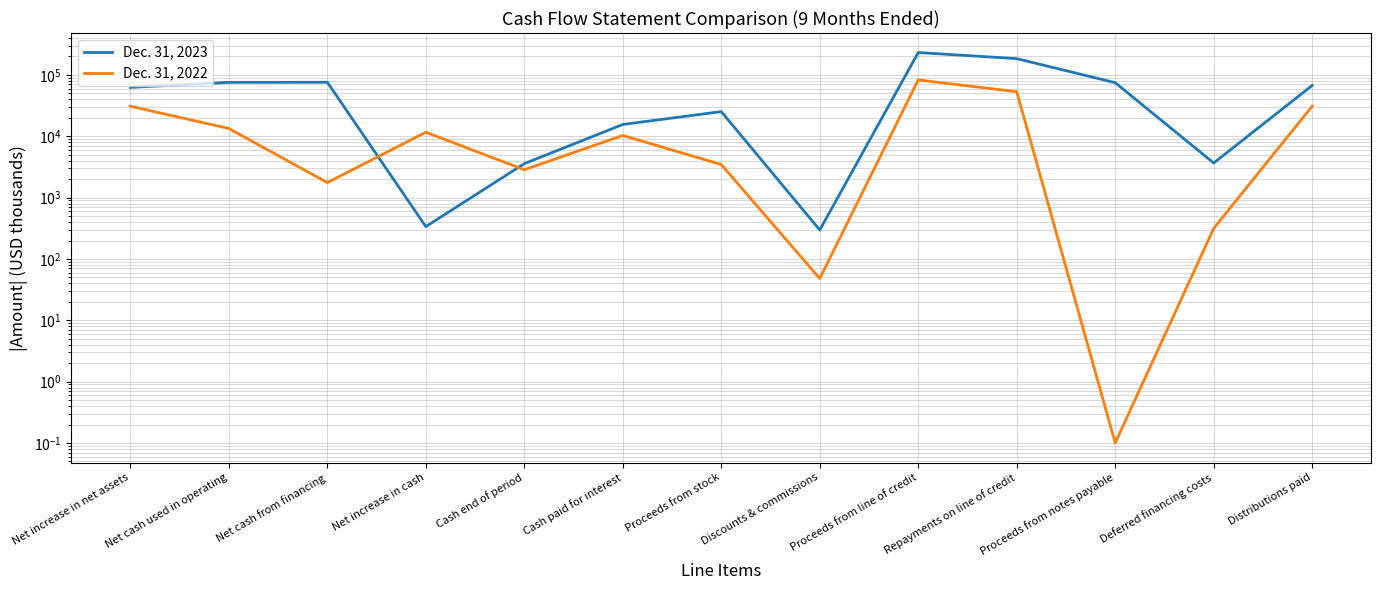

Is the value of Dec. 31, 2023 at Net increase in cash greater than the value of Dec. 31, 2022 at Cash paid for interest?

No